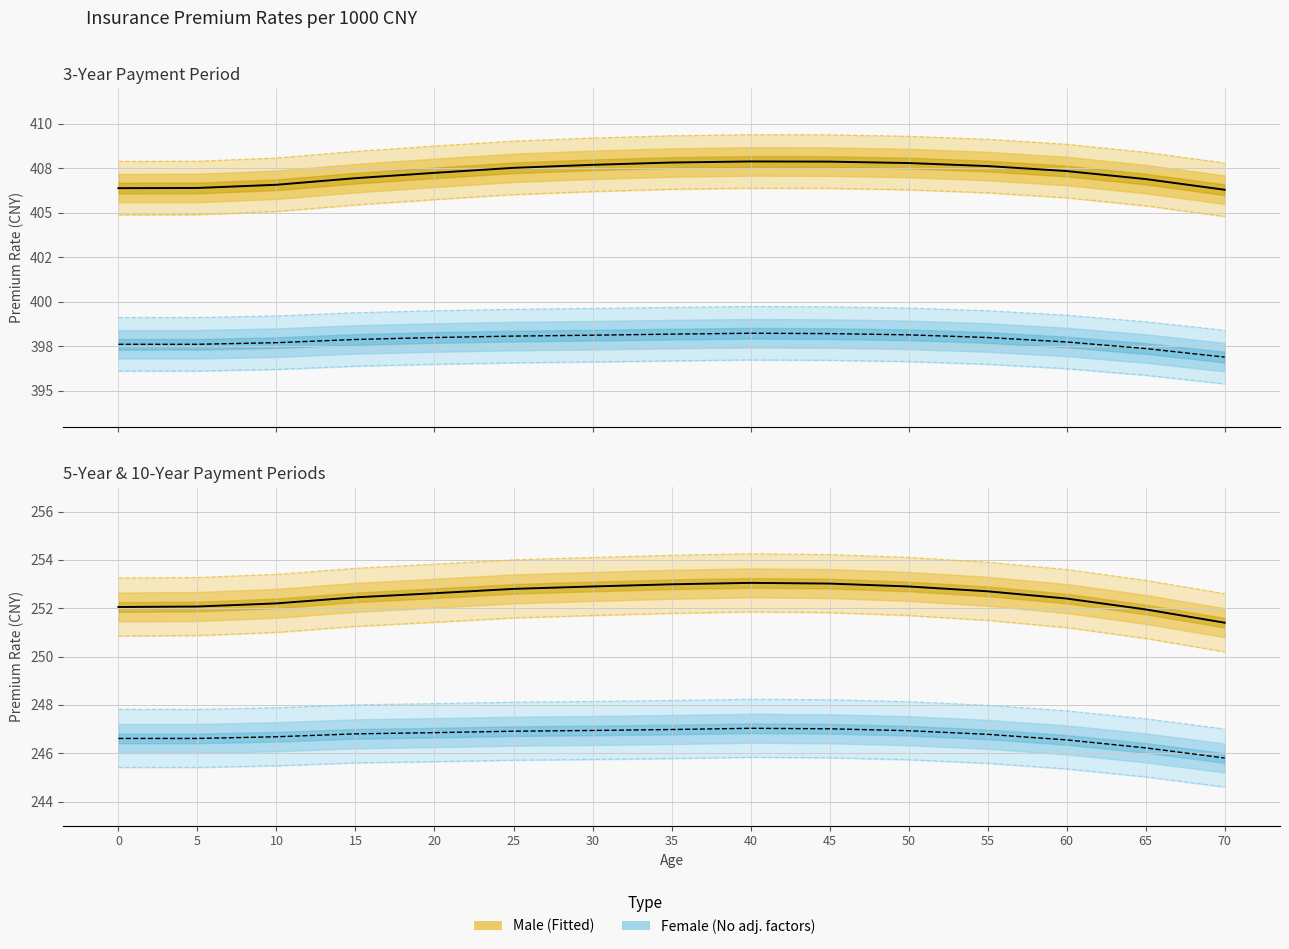

Rank the series at 40 from highest to lowest value.

3yr_male, 3yr_female, 5yr_male, 10yr_male, 10yr_female, 5yr_female